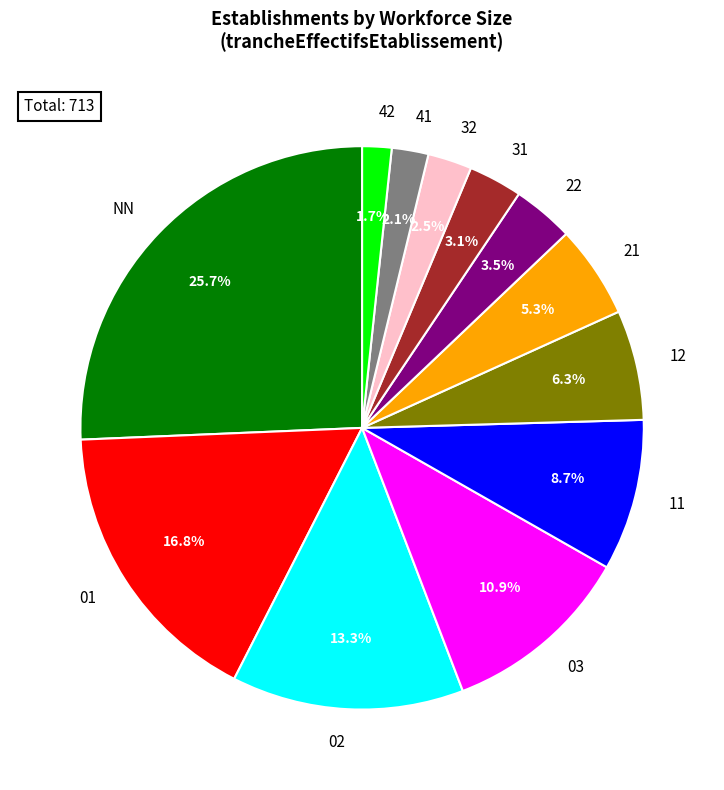

Do 22 and 31 together represent more than half of the pie?

No